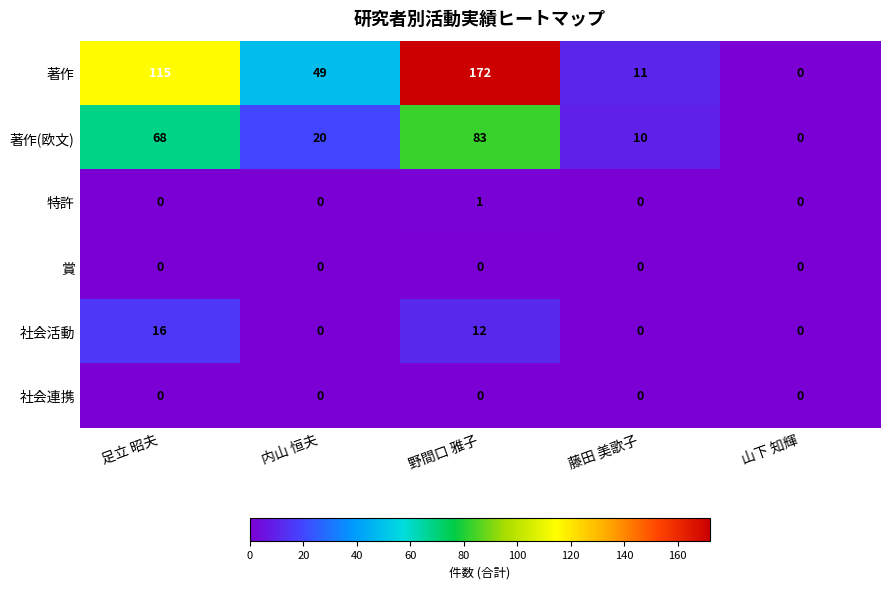

How many data points does each series have?

5